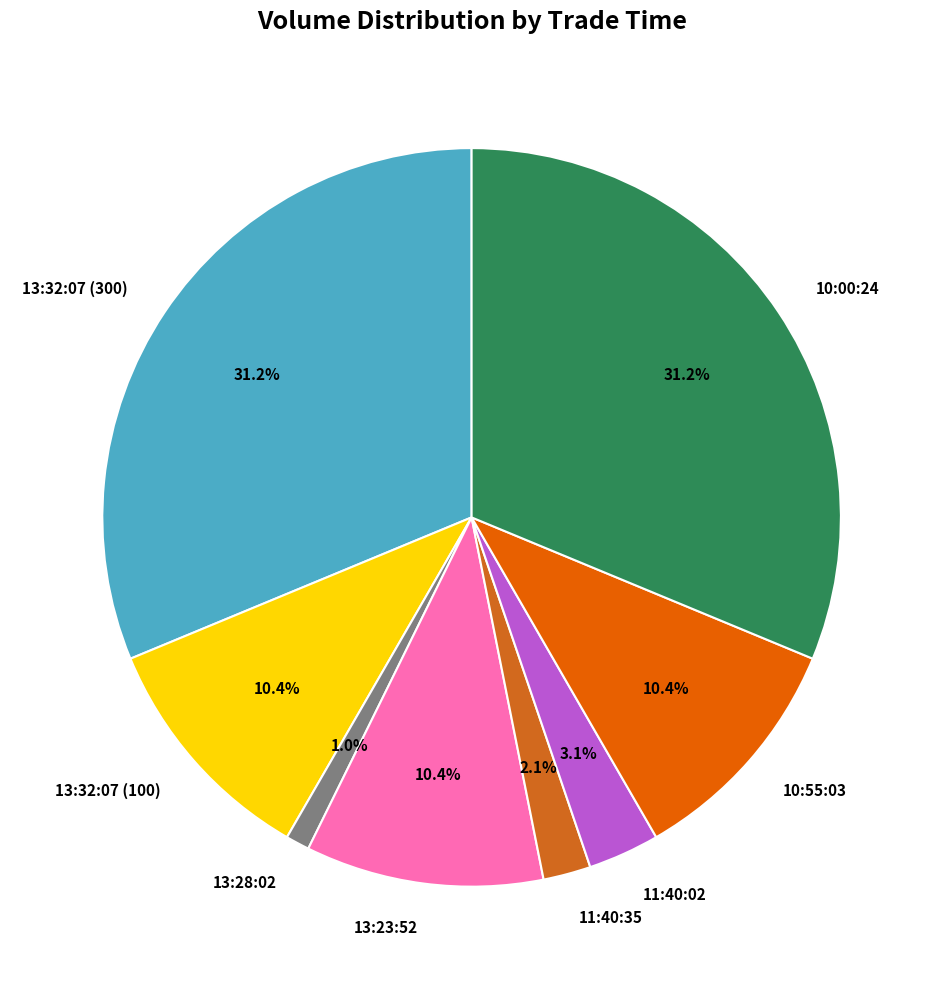

How many slices are in this pie chart?

8